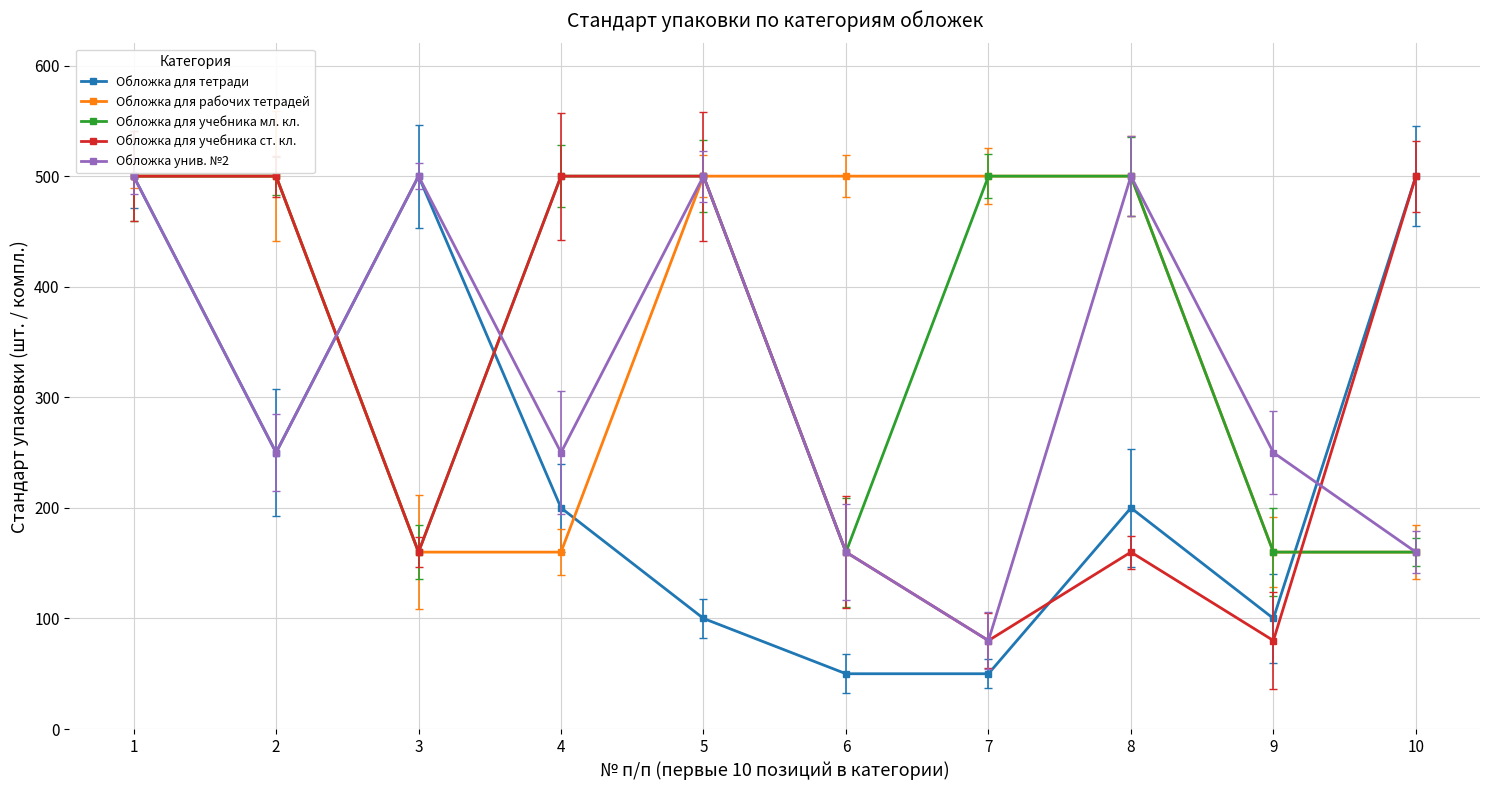

What is the minimum value for Обложка для тетради?

50